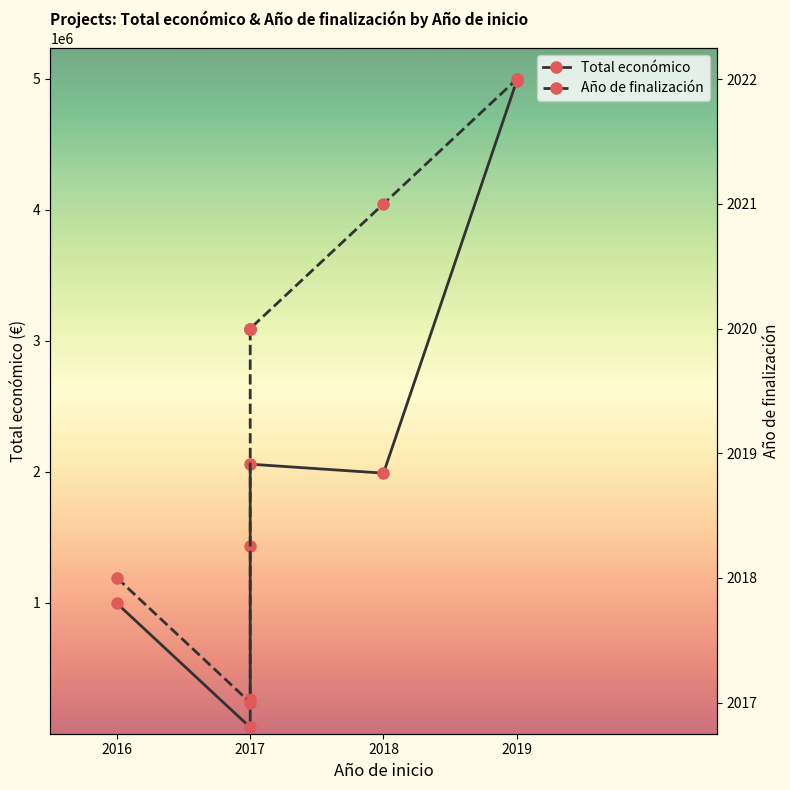

Which category has the lowest value in the Año de finalización series?

2017